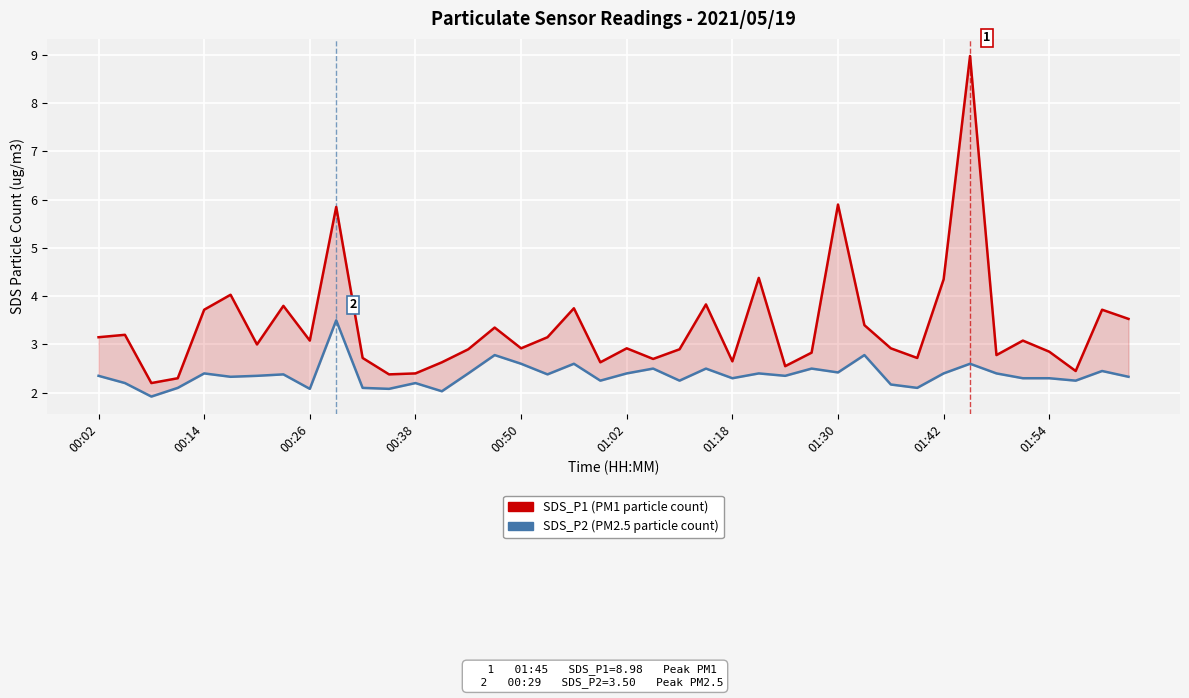

What is the difference between the SDS_P2 (PM2.5) values at 00:14 and 35?

0.1